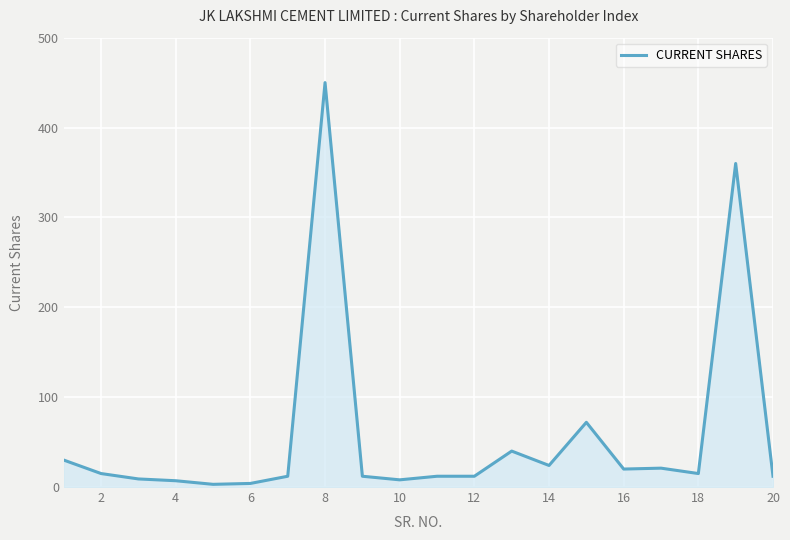

What is the difference between the maximum and minimum values?

447